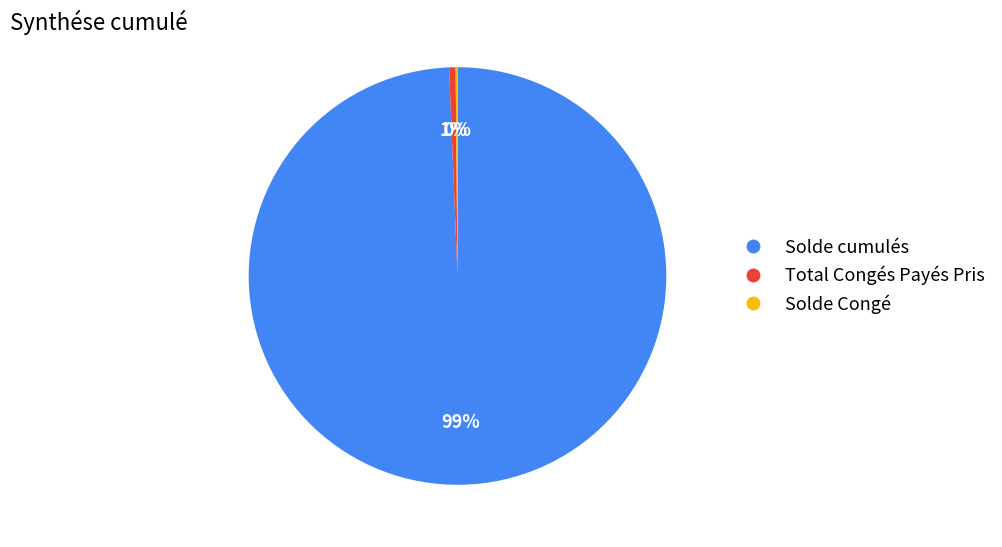

Which slice represents more than half of the pie?

Solde cumulés